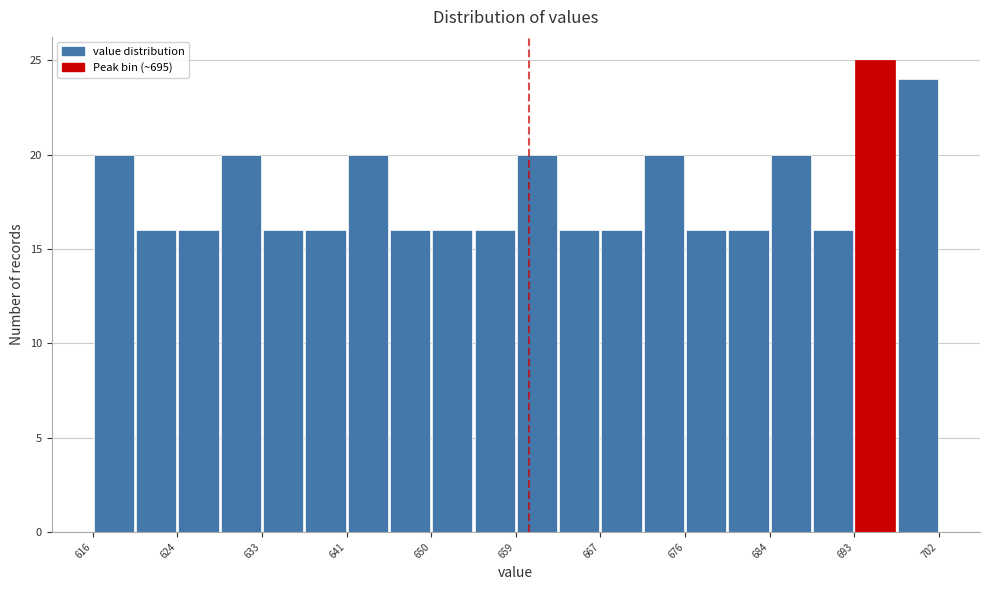

Reading left to right, transcribe this chart: for each bar, give the range it covers on the x-axis and its height. Neither the bar edges nor the heights are printed on the chart, so give them approximately, as read against the axes.

616.0 to 620.3: 20
620.3 to 624.6: 16
624.6 to 628.9: 16
628.9 to 633.2: 20
633.2 to 637.5: 16
637.5 to 641.8: 16
641.8 to 646.1: 20
646.1 to 650.4: 16
650.4 to 654.7: 16
654.7 to 659.0: 16
659.0 to 663.3: 20
663.3 to 667.6: 16
667.6 to 671.9: 16
671.9 to 676.2: 20
676.2 to 680.5: 16
680.5 to 684.8: 16
684.8 to 689.1: 20
689.1 to 693.4: 16
693.4 to 697.7: 25
697.7 to 702.0: 24